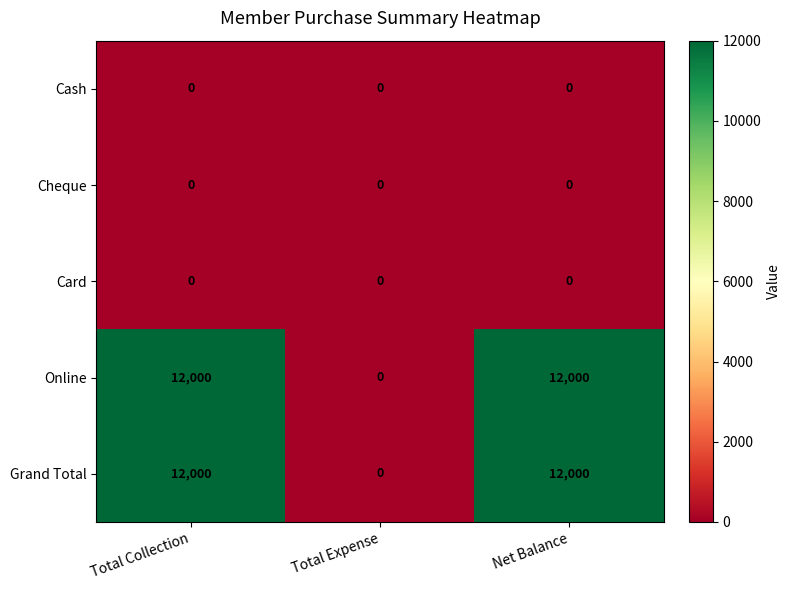

What is the difference between the highest and lowest values at Net Balance?

12000